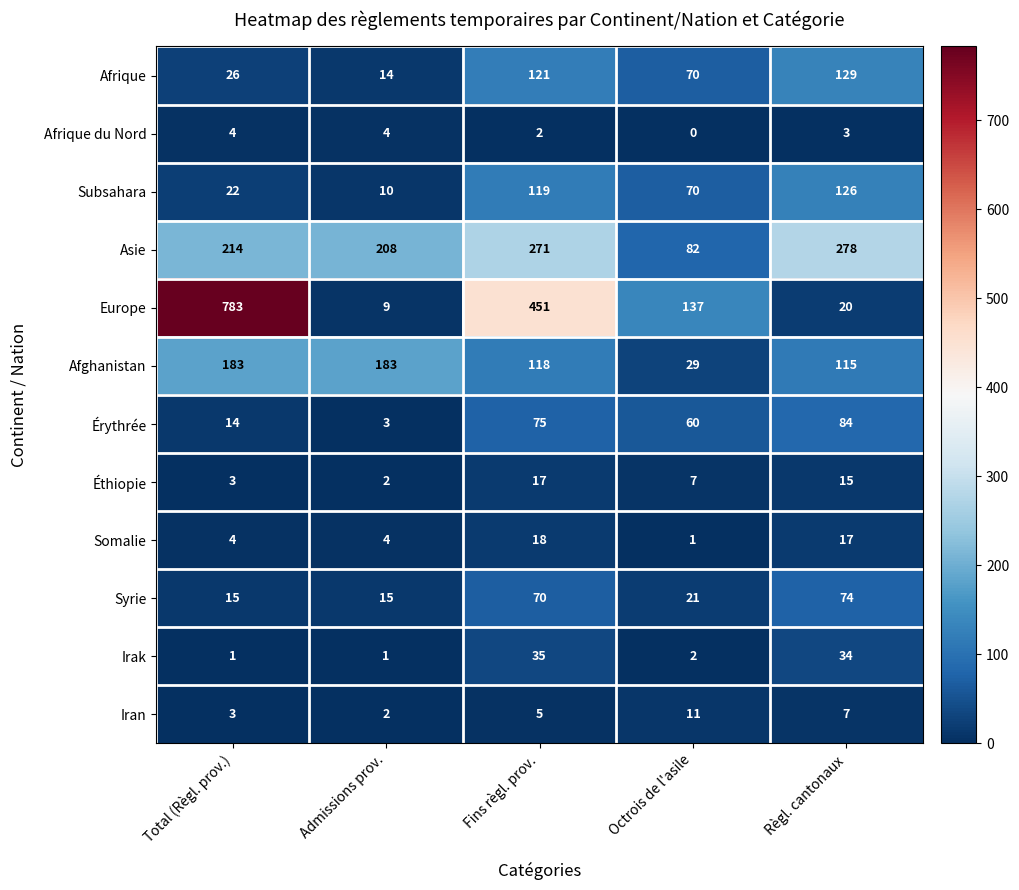

At Fins règl. prov., list the series in order from largest to smallest.

Europe, Asie, Afrique, Subsahara, Afghanistan, Érythrée, Syrie, Irak, Somalie, Éthiopie, Iran, Afrique du Nord